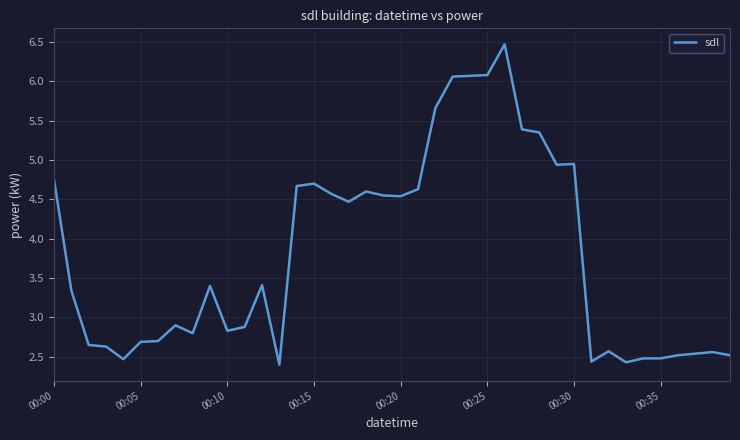

What is the difference between the maximum and minimum values?

4.1